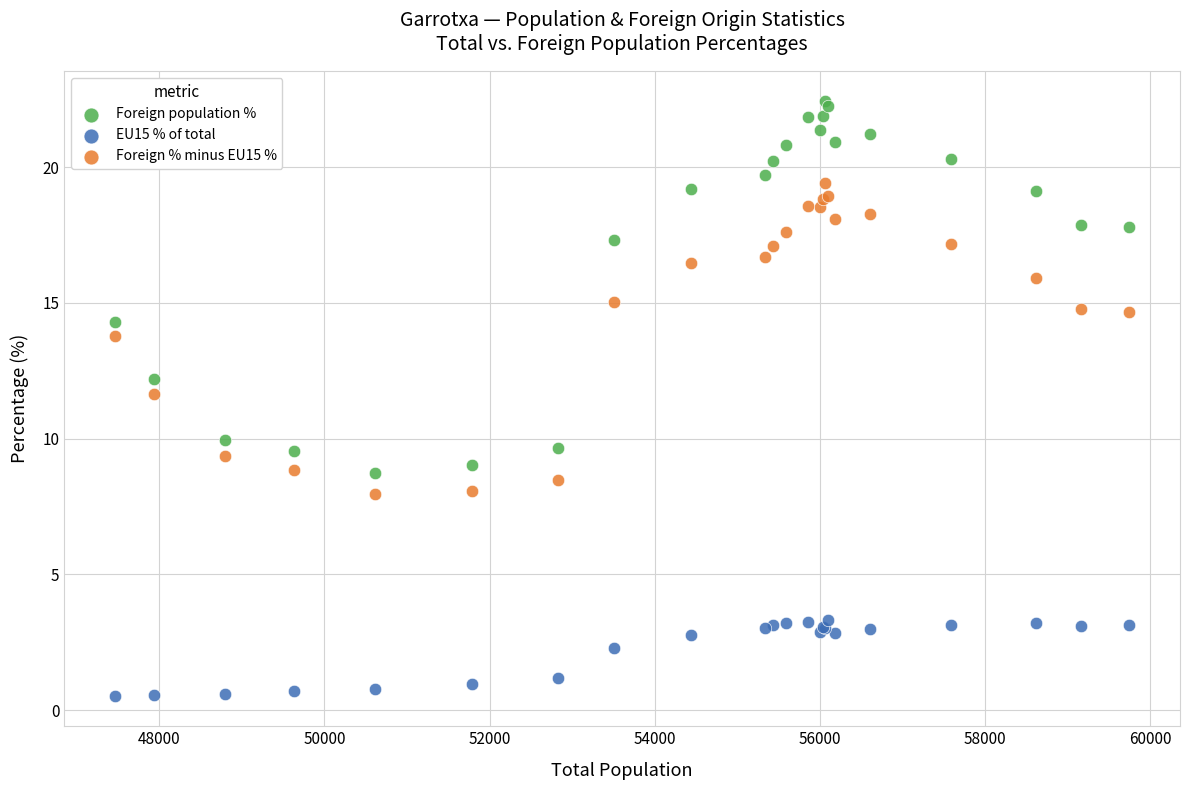

What are all the series names shown in the legend?

Foreign population %, EU15 % of total, Foreign % minus EU15 %